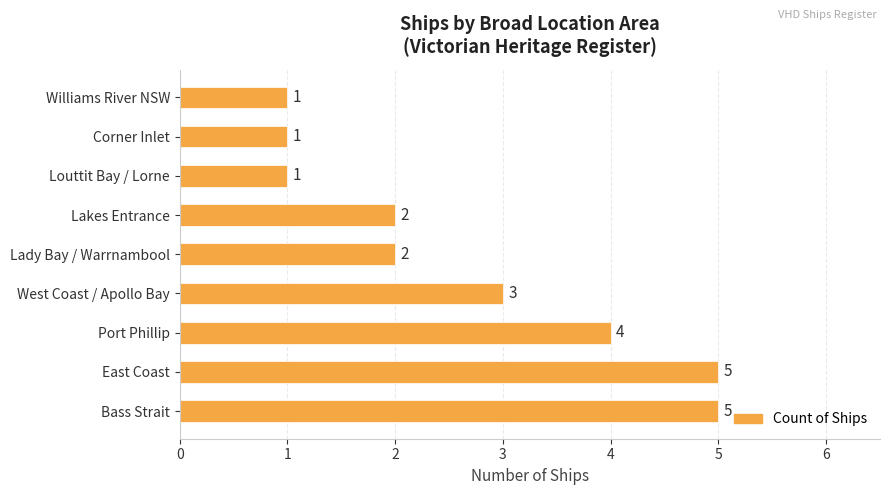

Which has a higher value, West Coast / Apollo Bay or Lady Bay / Warrnambool?

West Coast / Apollo Bay